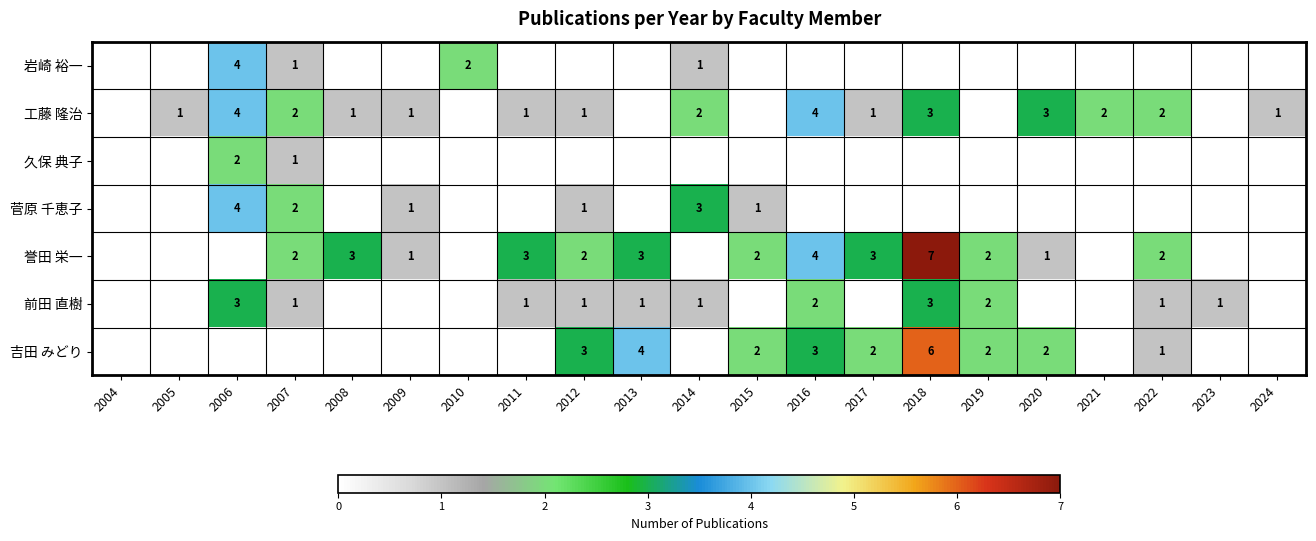

The 工藤 隆治 series shows 1 at 2012. True or false?

True